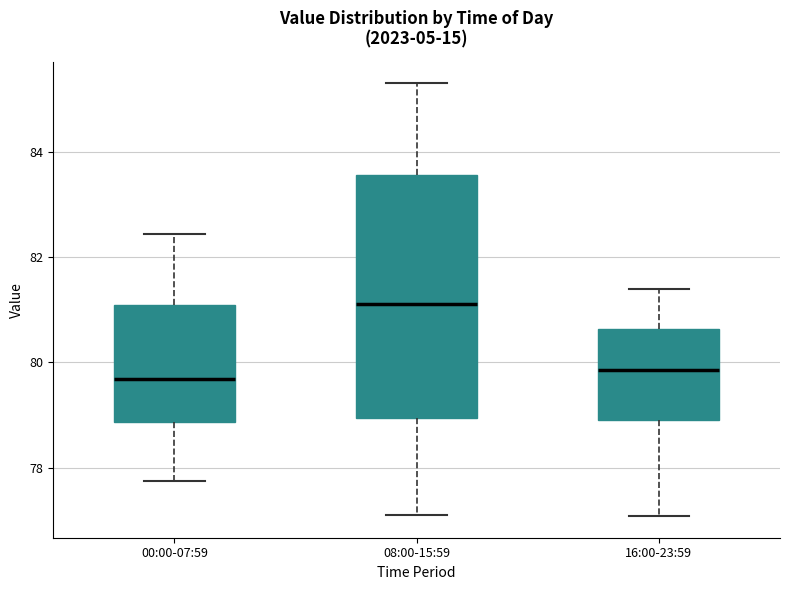

Which box has the highest median line?

08:00-15:59